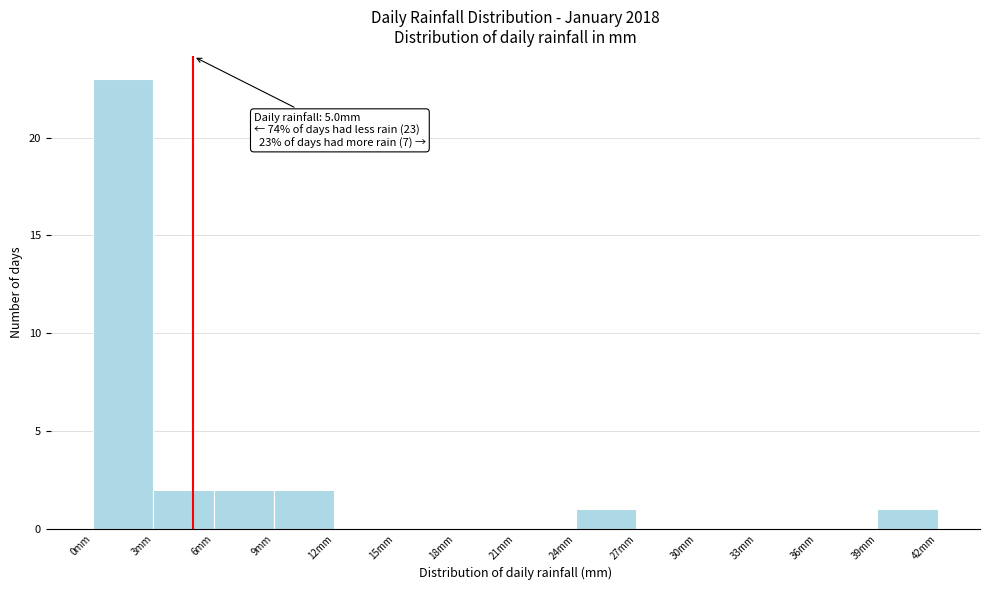

Over which range of the x-axis is the bar tallest?

0 to 3